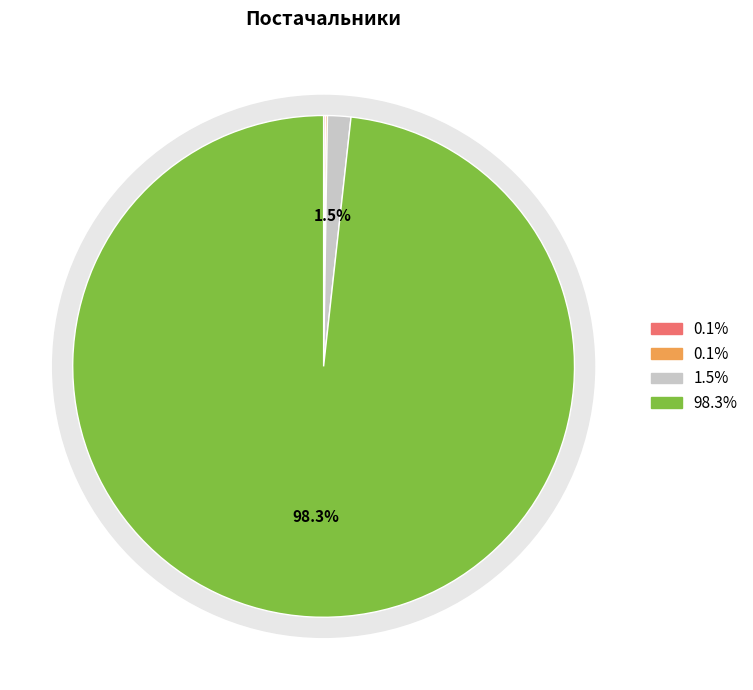

True or false: ТОВ "Континент-Сервіс" accounts for 0% of the total.

True